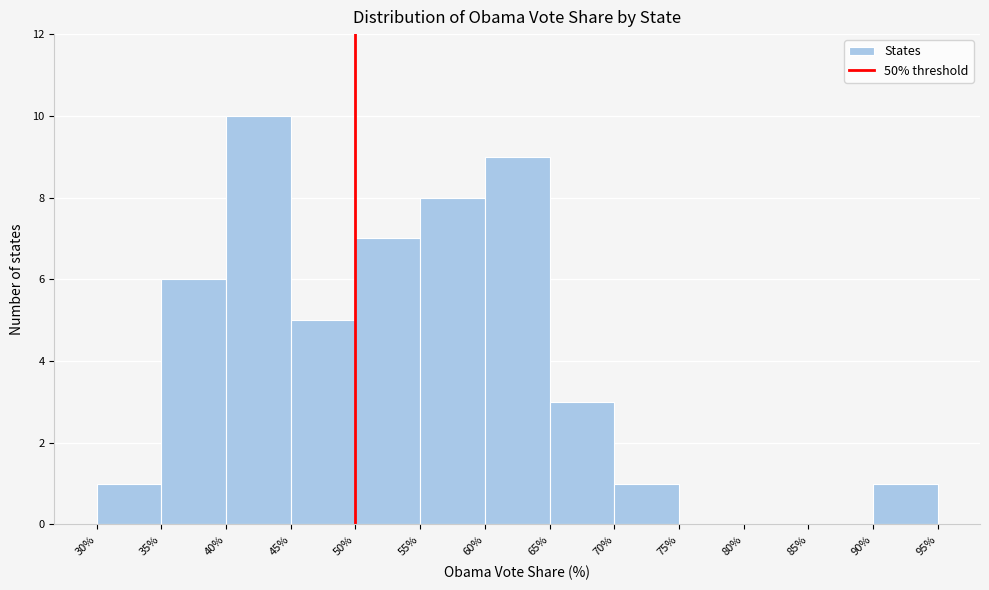

Over which range of the x-axis is the bar tallest?

40% to 45%